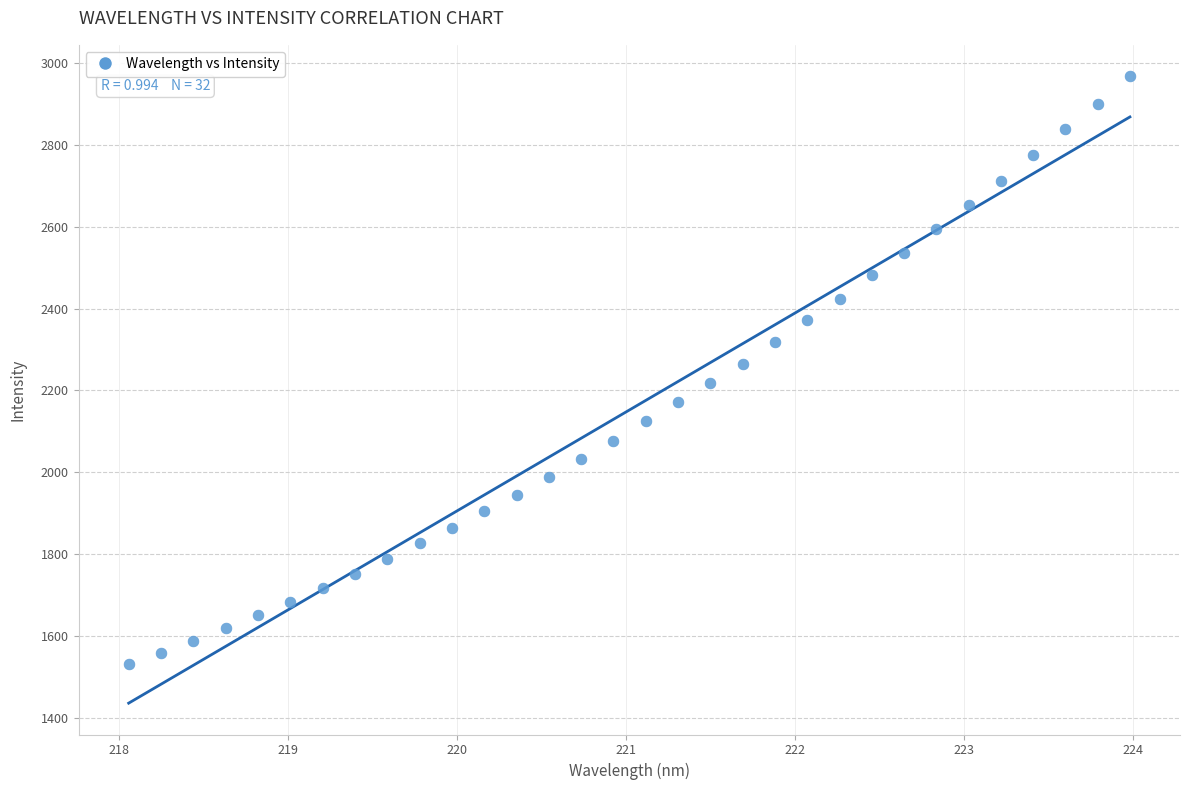

What is the range of Y values (max minus min)?

1438.4